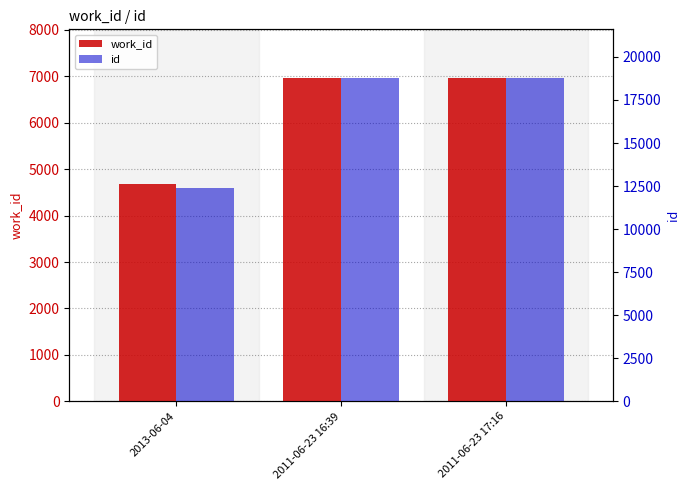

How many values in the id series are below 18778?

1